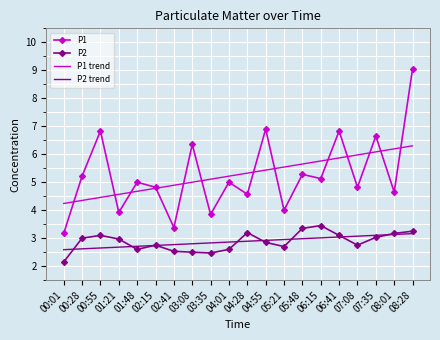

How many times do P1 trend and P1 cross each other?

13